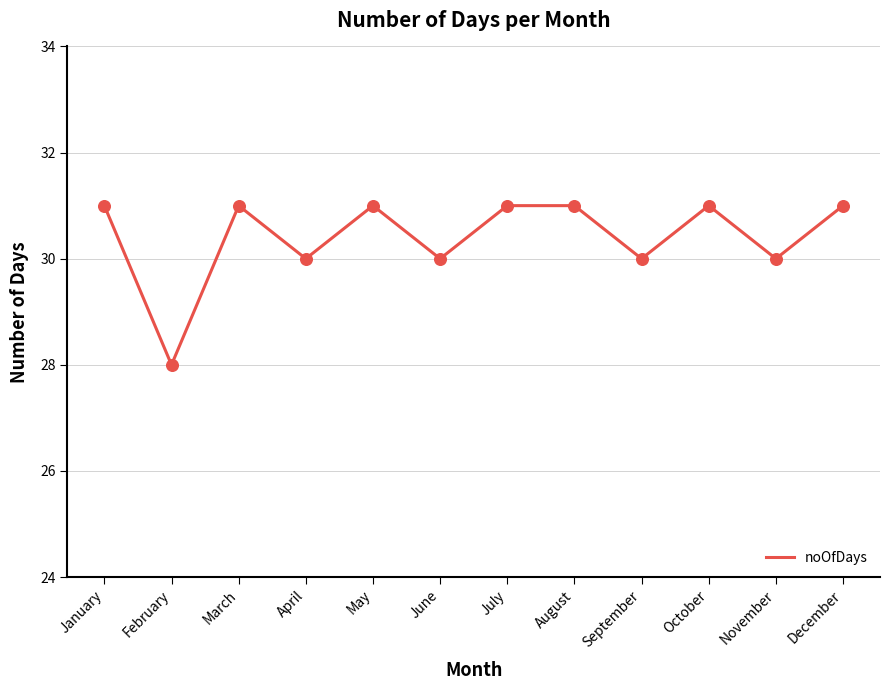

Approximately how many times larger is the value at August compared to June?

1.0